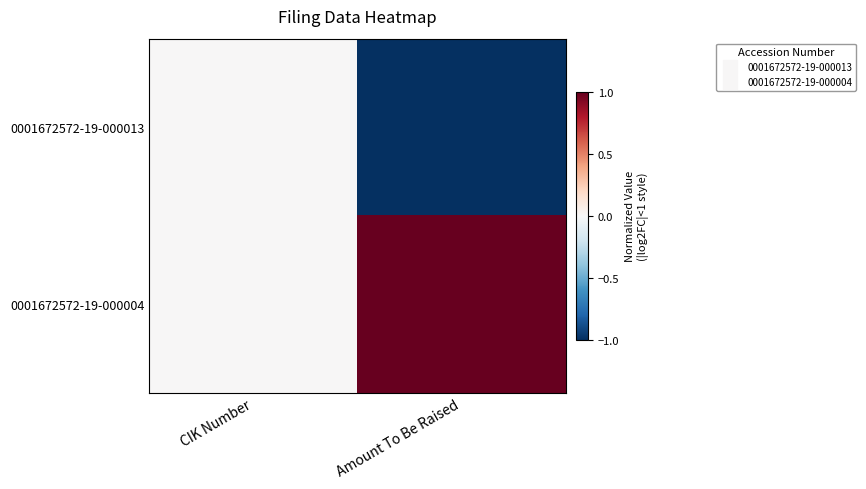

What is the spread (max minus min) of values at Amount To Be Raised?

2